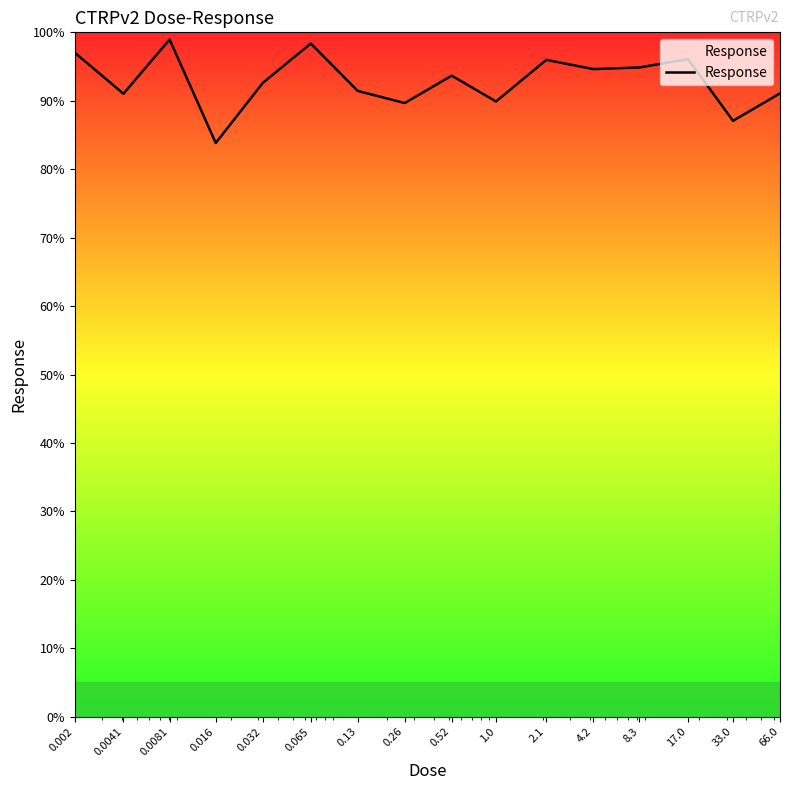

What is the minimum value shown in the chart?

83.8